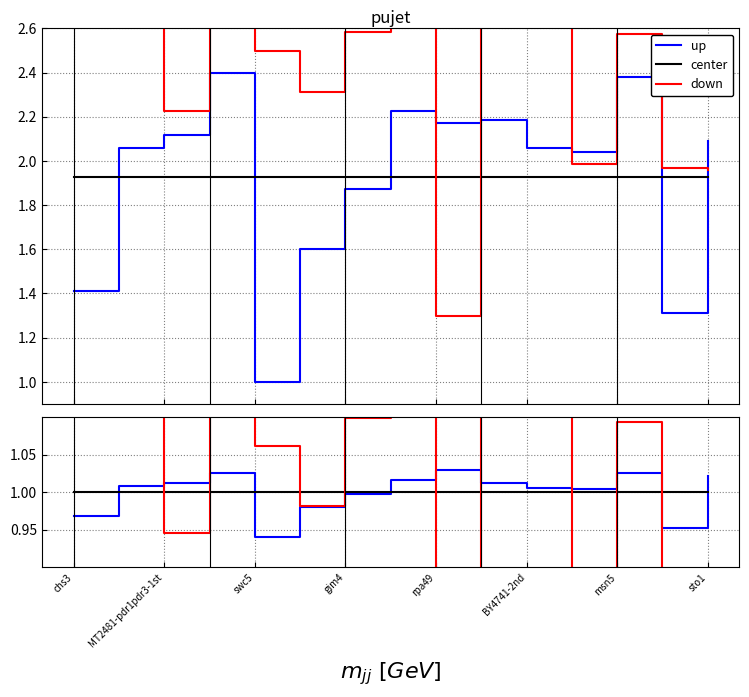

How many values in the down series are below 1?

6